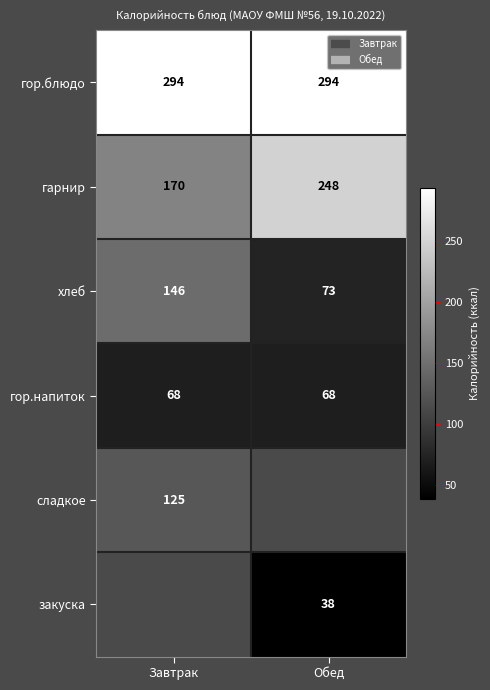

Is it true that гор.блюдо equals 294.0 at Завтрак?

True